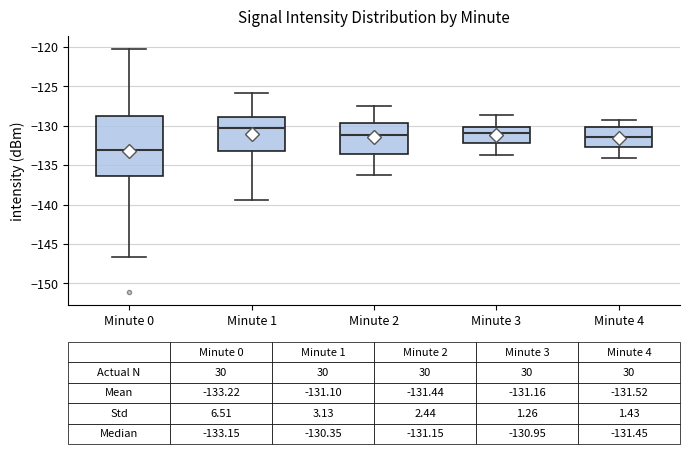

Comparing the boxes themselves (not the whiskers), which one is the tallest?

Minute 0